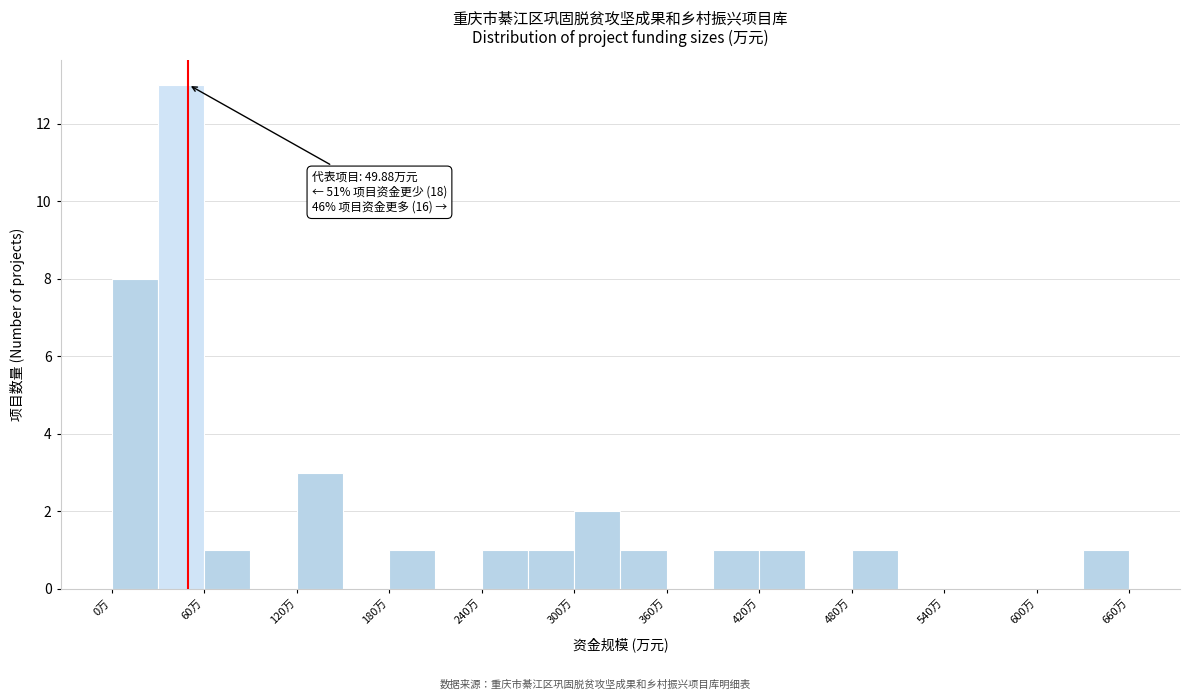

Read against the x-axis, roughly where is the centre of the tallest bar?

50